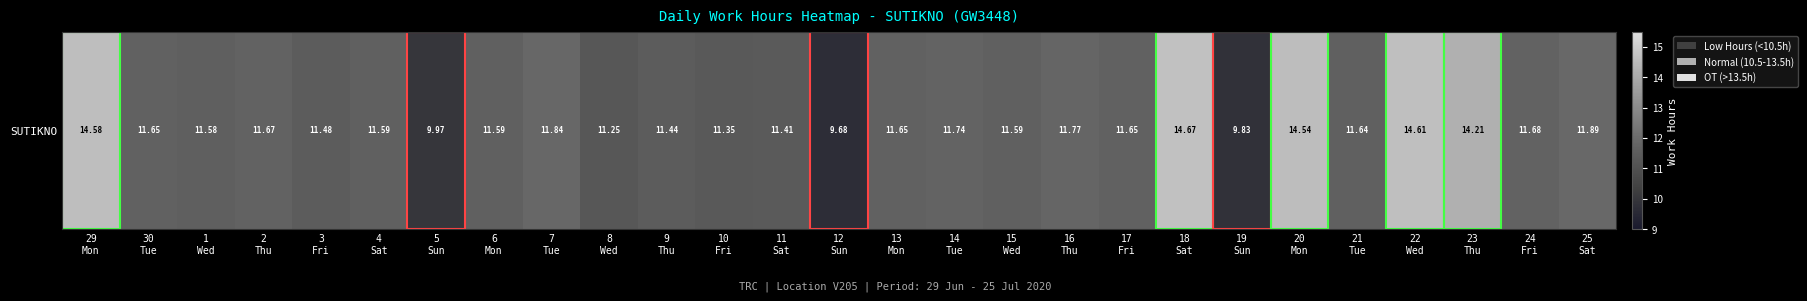

How many data points are less than 11?

3